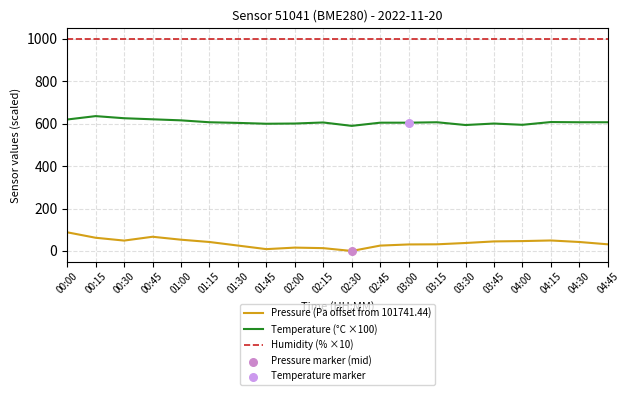

At how many categories does at least one series exceed 641?

20